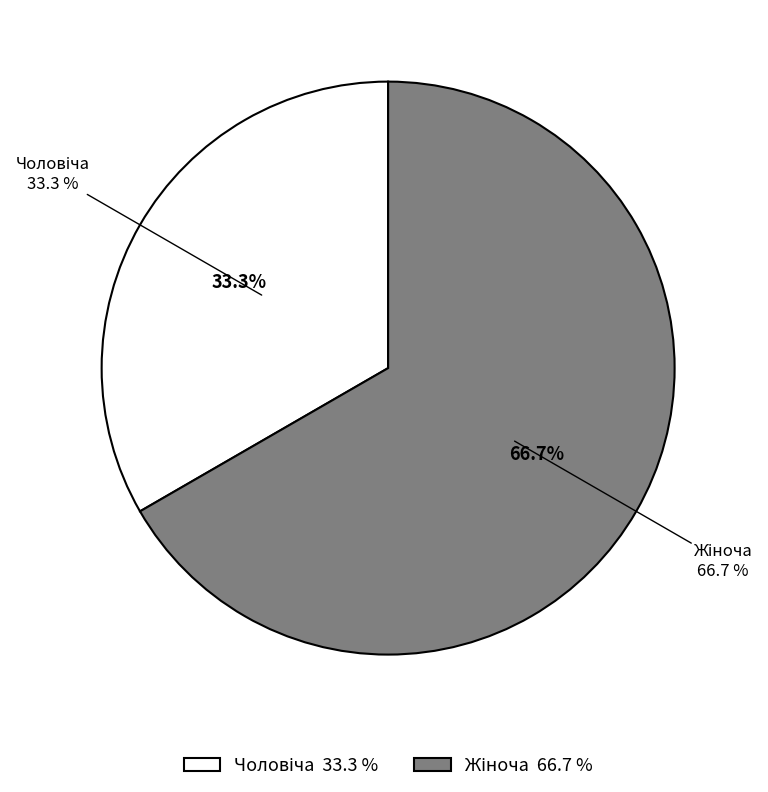

To the nearest percent, what percentage of the pie is Чоловіча?

33%